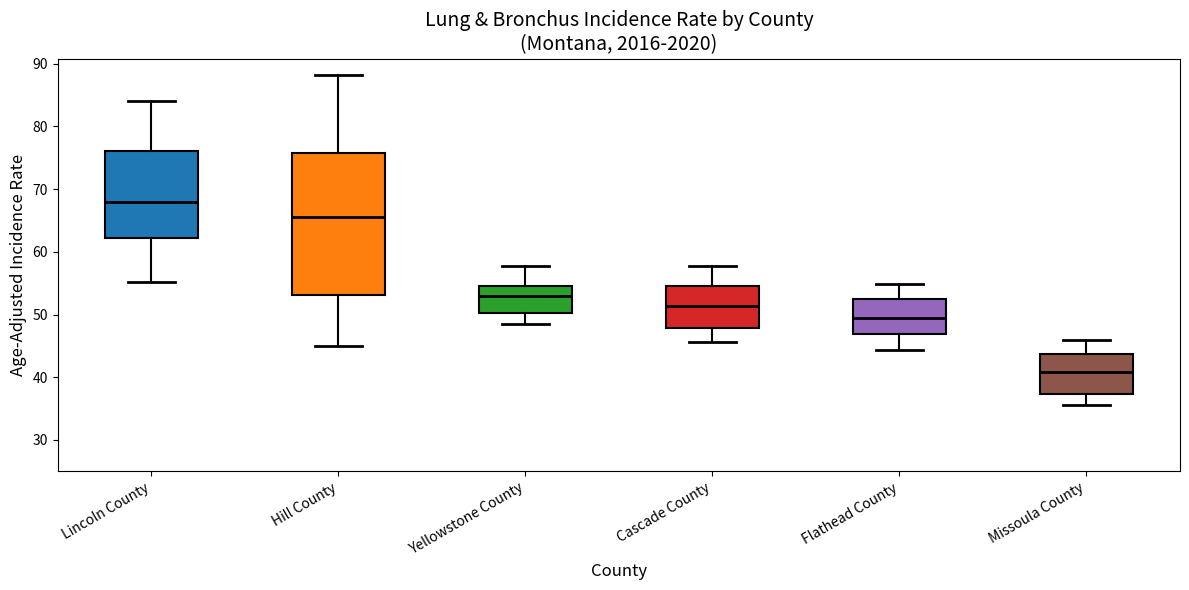

Which box has the lowest median line?

Missoula County